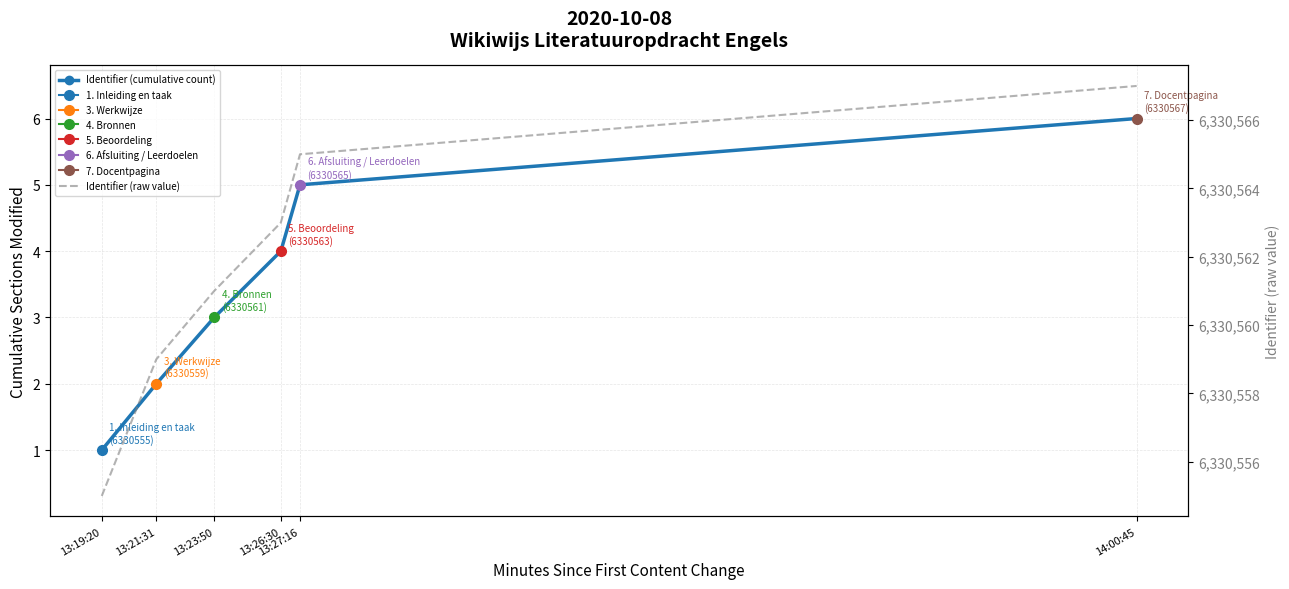

True or false: Identifier (raw value) and Identifier (cumulative count) intersect in this chart.

False